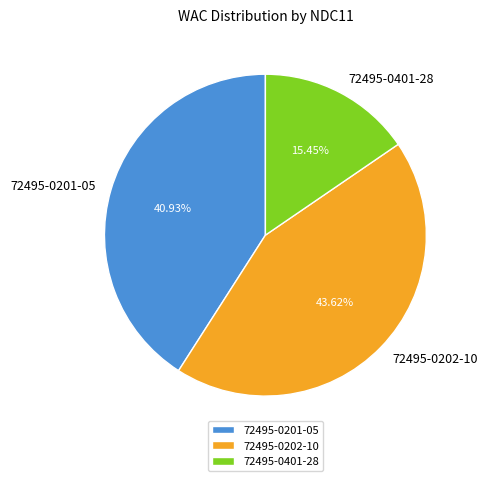

True or false: 72495-0202-10 accounts for 50% of the total.

False